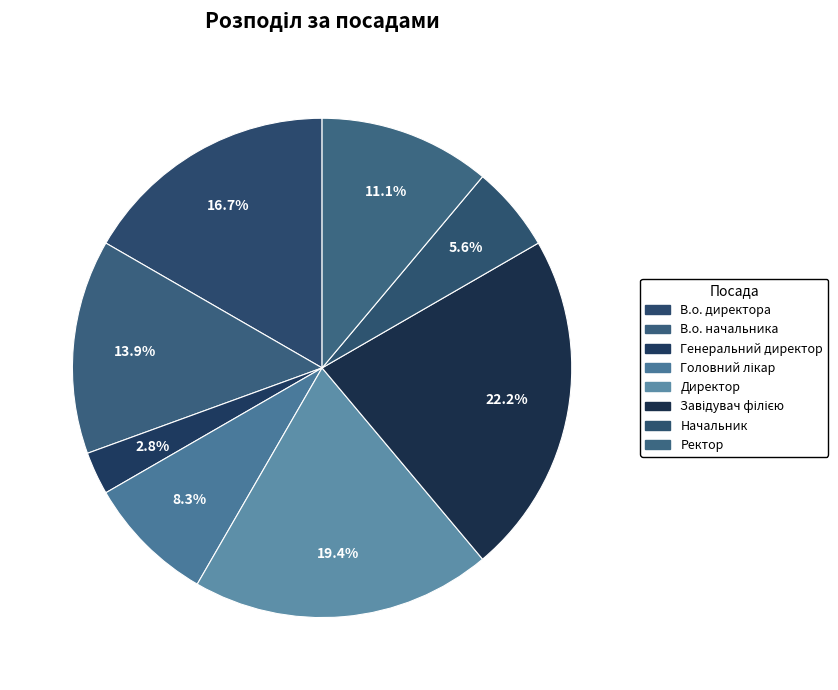

To the nearest percent, what is the combined percentage of Завідувач філією and Головний лікар?

31%